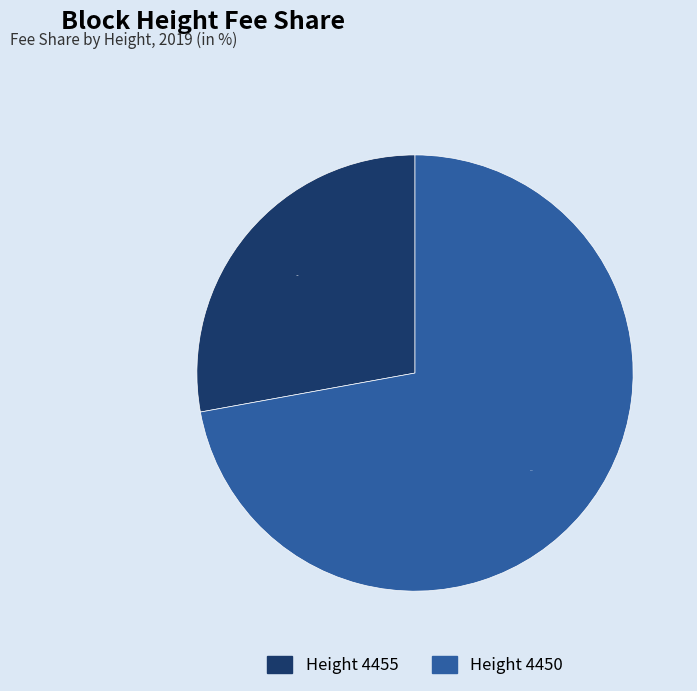

Does Height 4450 account for over 50% of the chart?

Yes